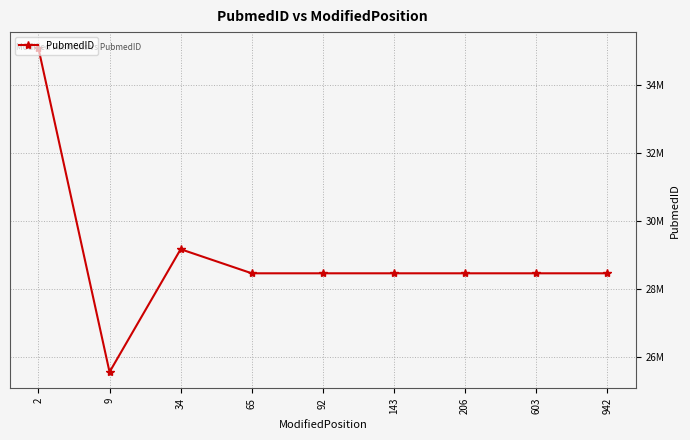

What is the difference between the values at 34 and 9?

3607479